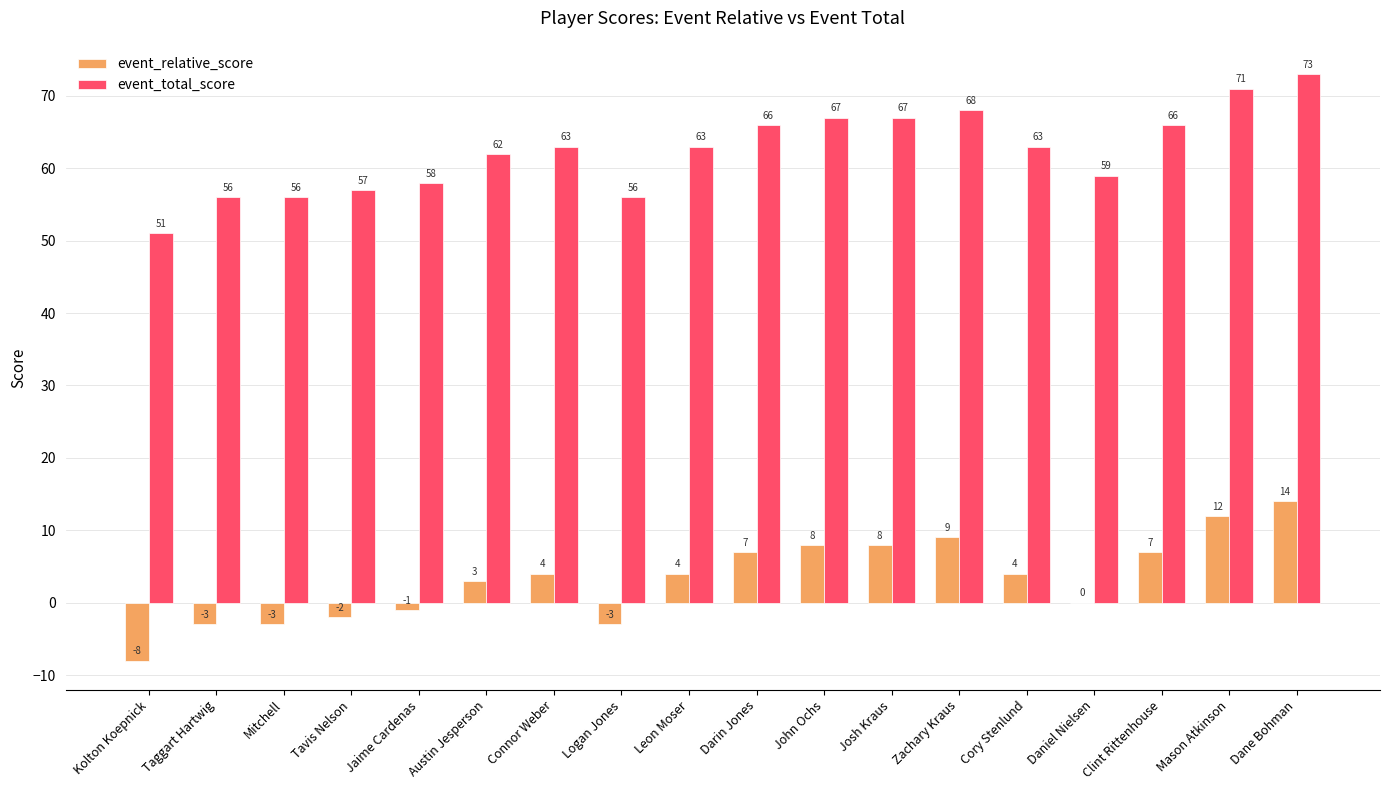

The event_total_score series shows 82 at Logan Jones. True or false?

False